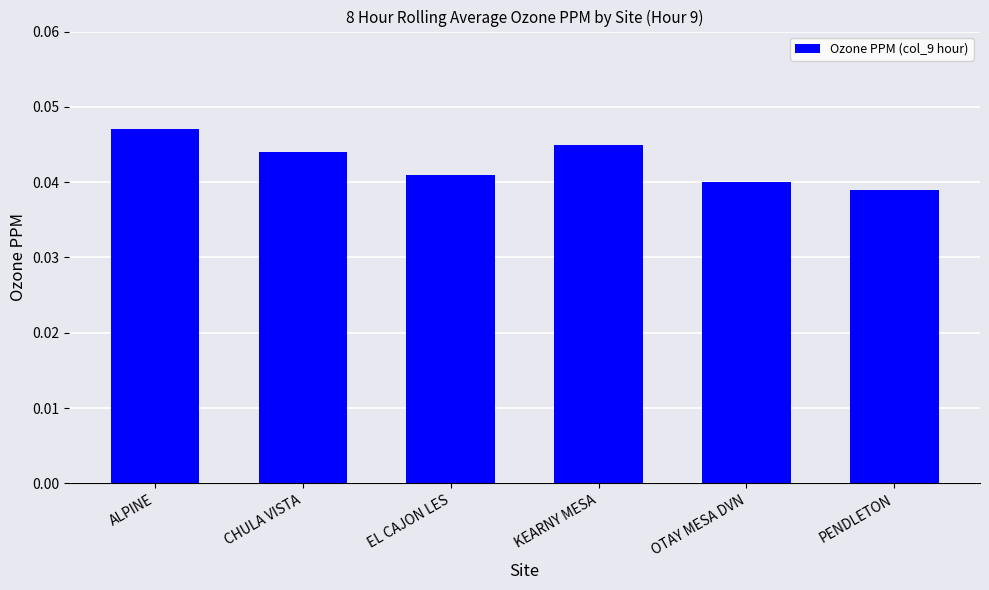

Which has a higher value, KEARNY MESA or ALPINE?

ALPINE